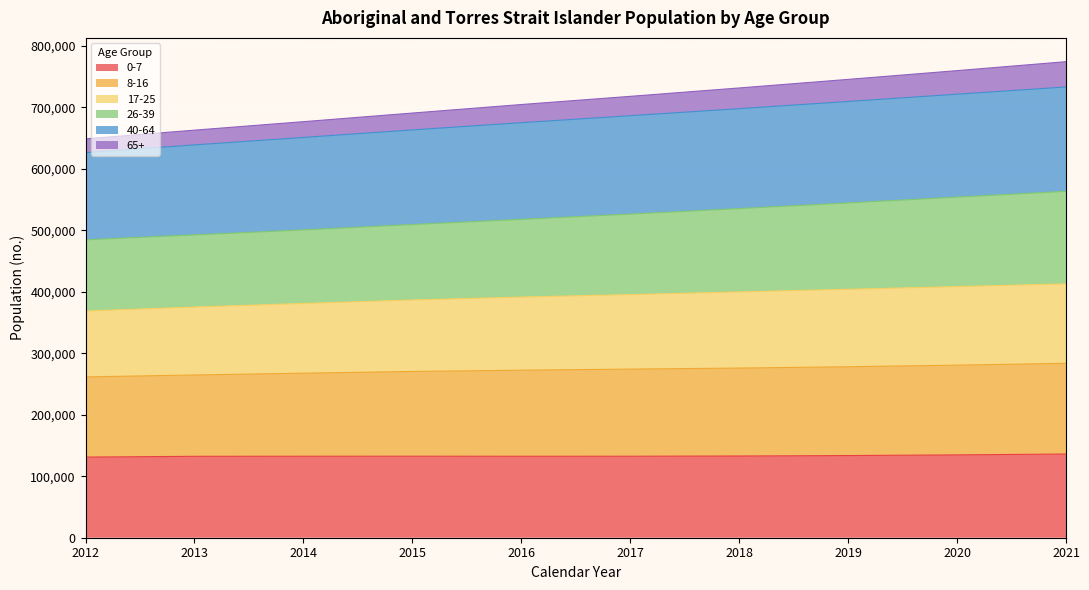

True or false: 26-39 and 17-25 cross at least once.

False